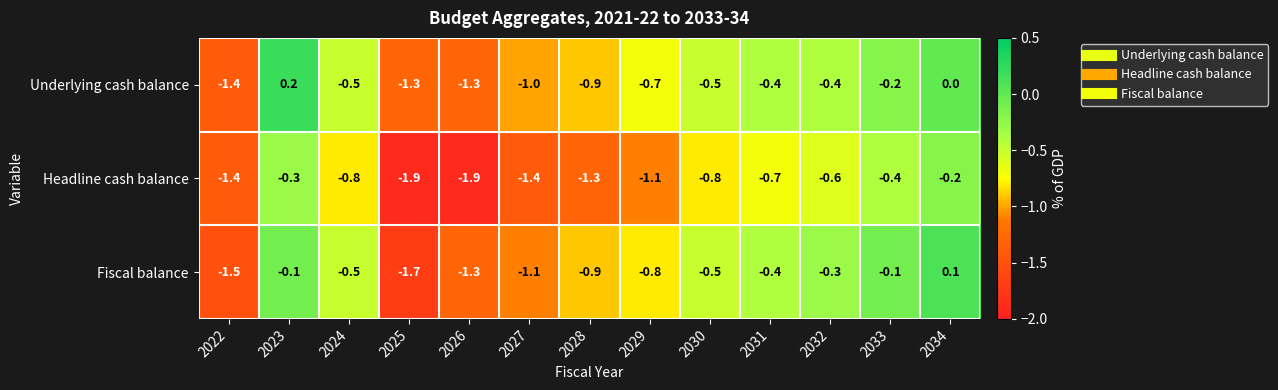

What is the total value across all series at 2023?

-0.2